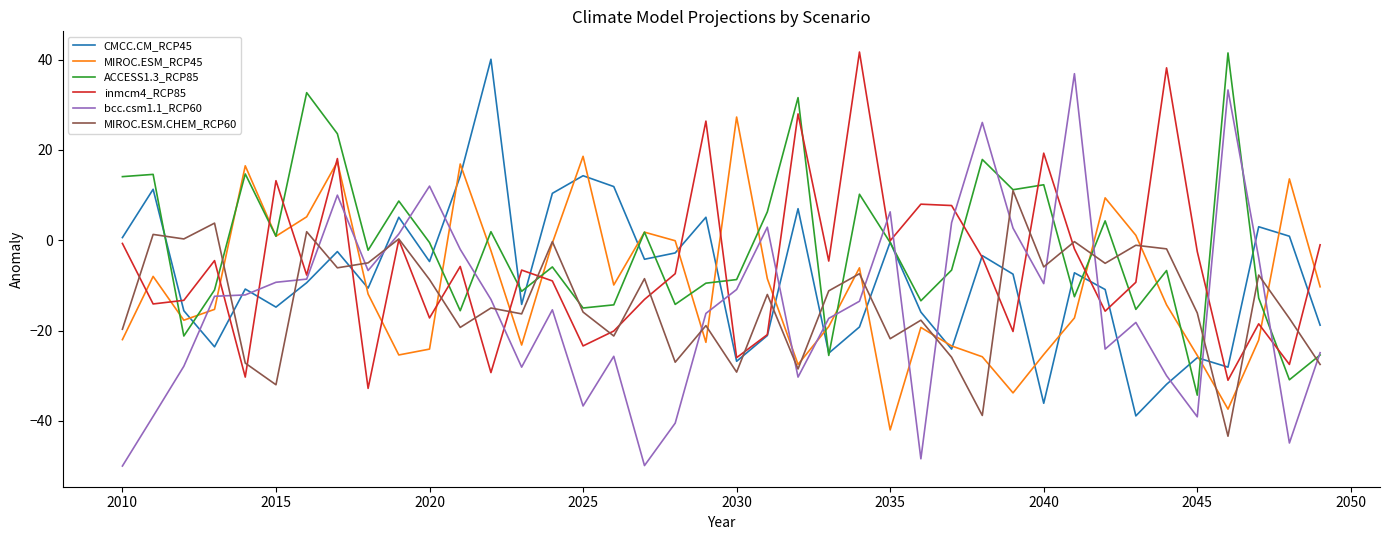

Which series has the widest spread of values?

bcc.csm1.1_RCP60